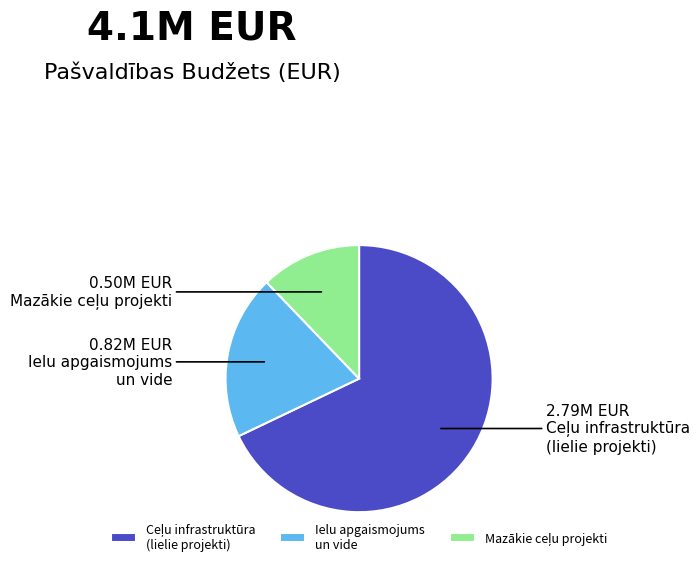

Is Ielu apgaismojums un vide the majority of the pie?

No